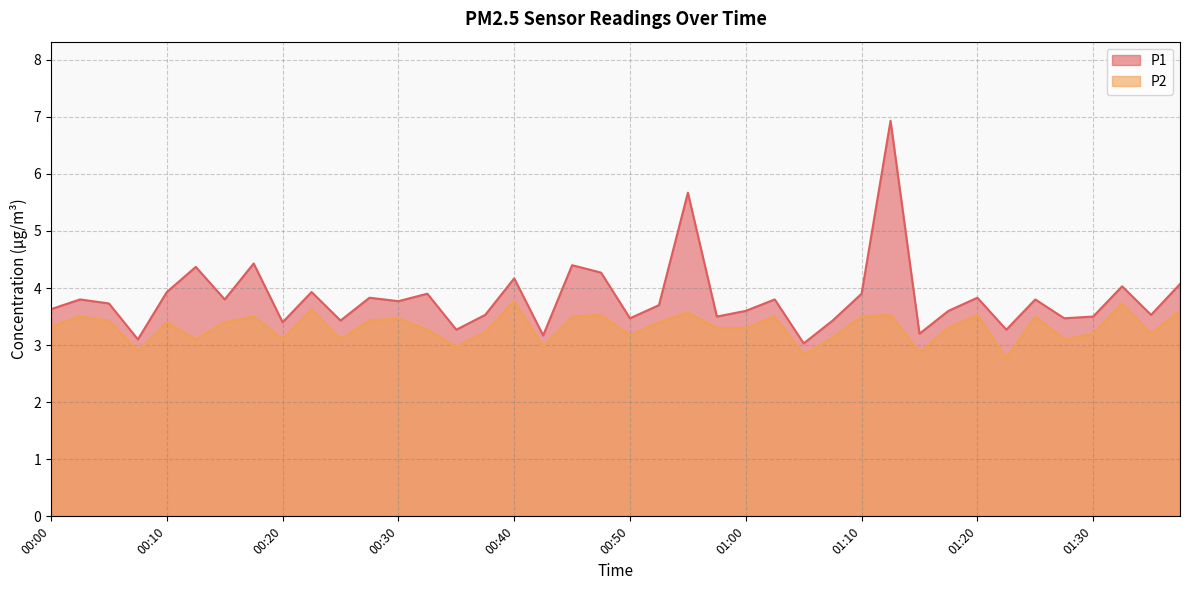

At which label does P1 reach its peak?

01:12